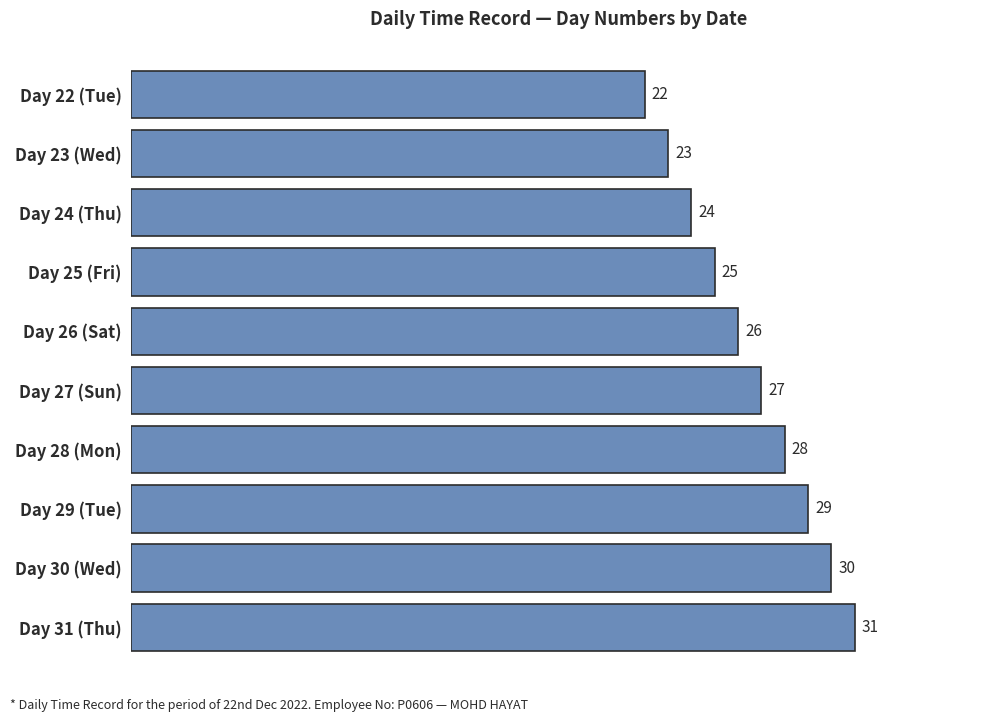

Where is the data nearest to the value 26?

Day 26 (Sat)